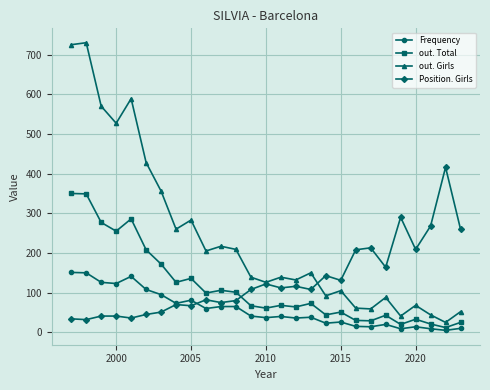

What is the greatest value displayed?

730